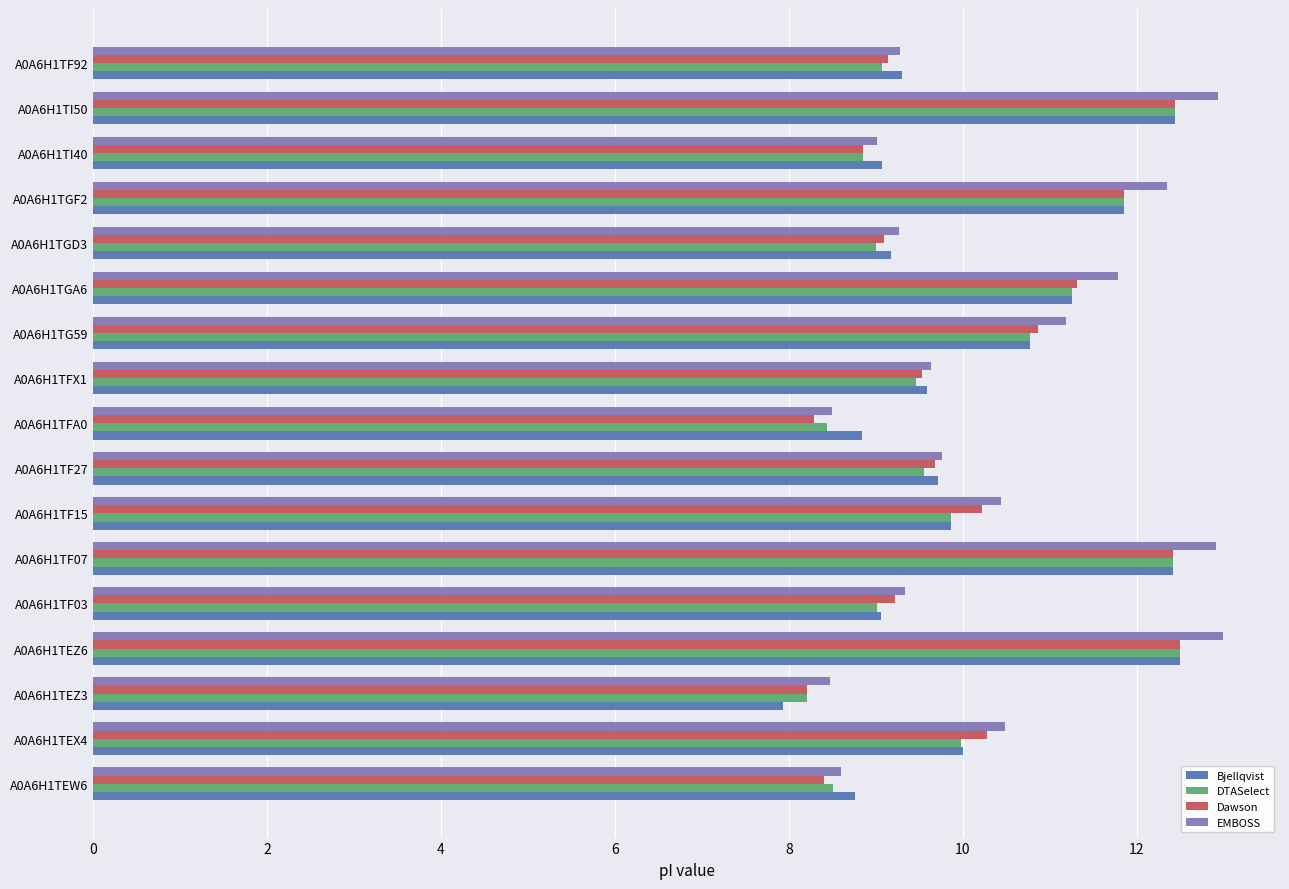

The value of EMBOSS at A0A6H1TF27 is 9.8. True or false?

True